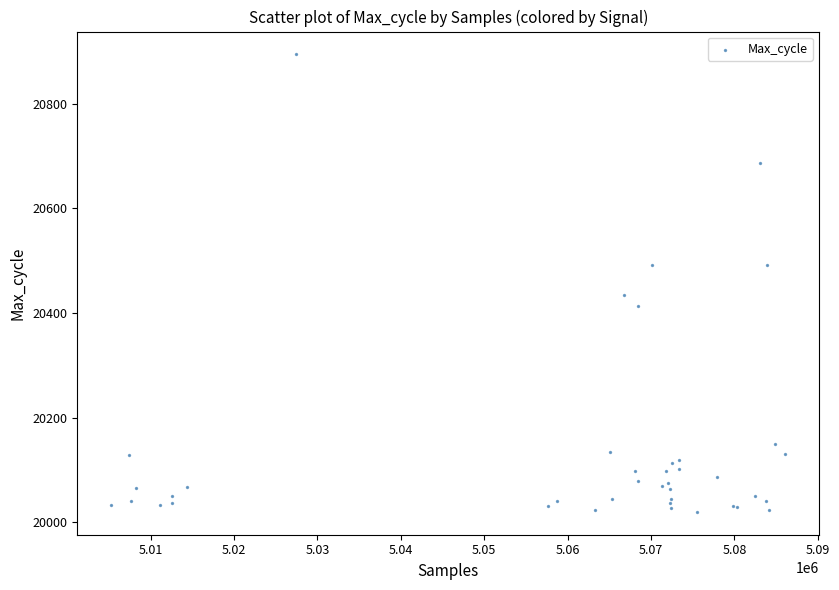

What Y value in the scatter plot is closest to 20457?

20435